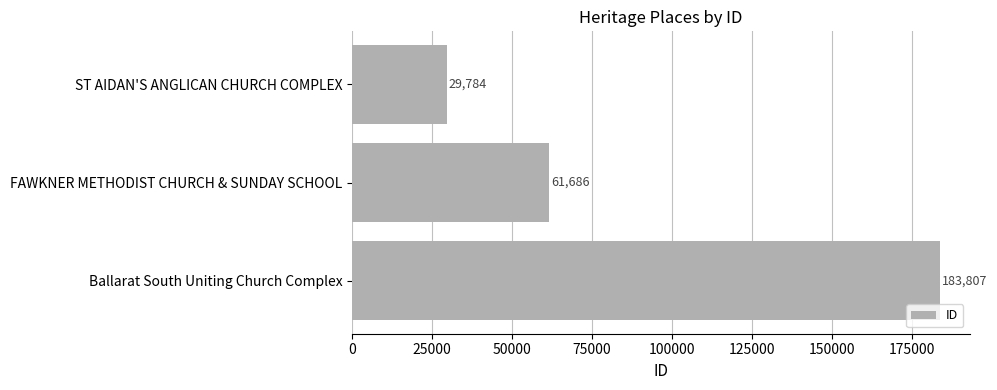

How many values are between 29784 and 183807?

3